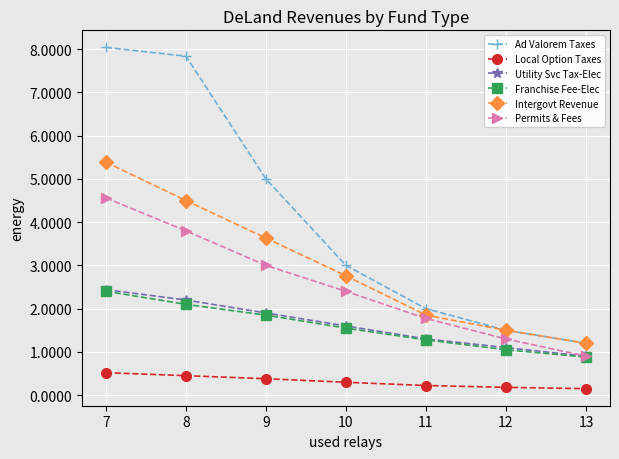

List the labels in order of Intergovt Revenue value, largest first.

7, 8, 9, 10, 11, 12, 13